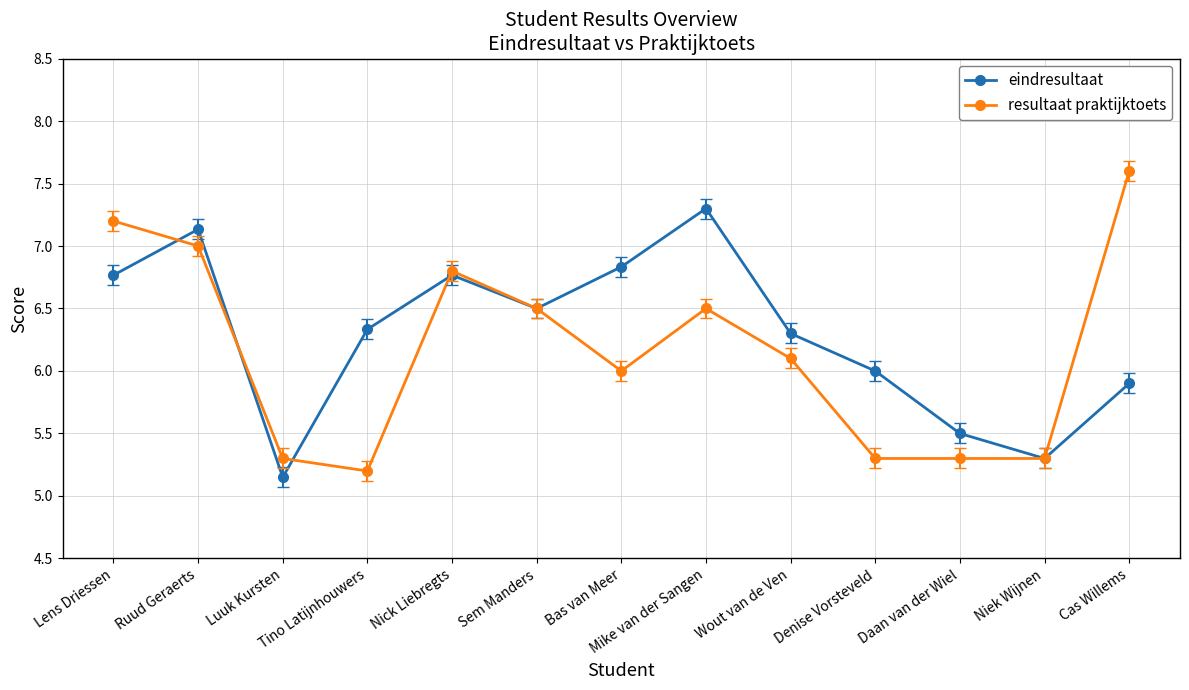

How many lines are shown in the chart?

2